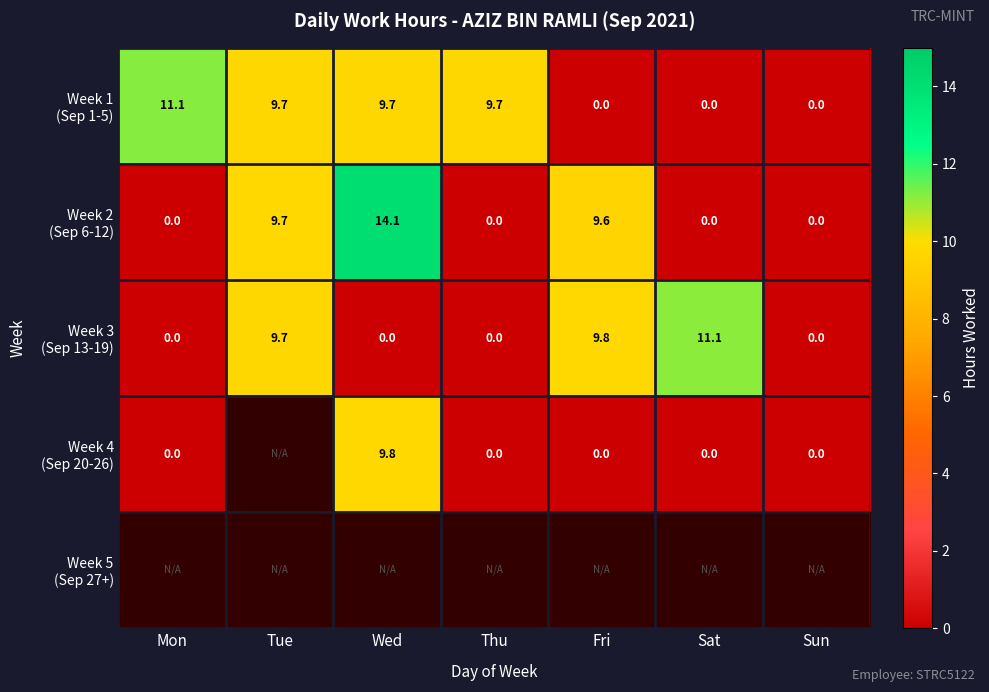

At how many categories does at least one series exceed 1?

6